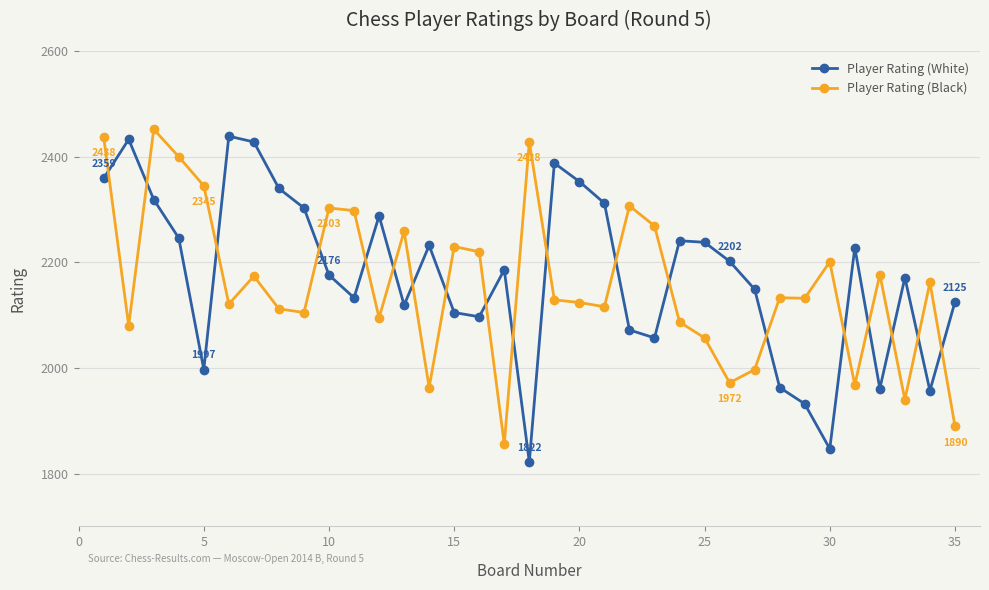

What is the sum of all Player Rating (White) values?

76218